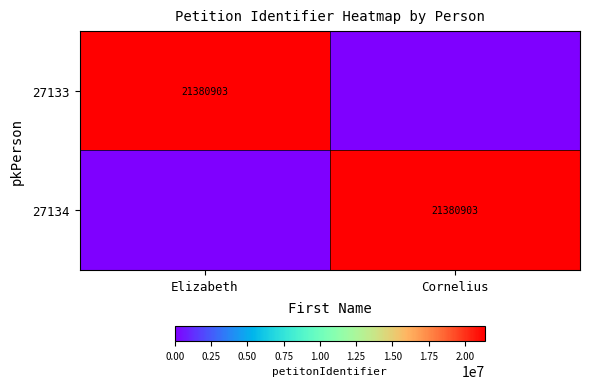

What is the total value across all series at Cornelius?

21380903